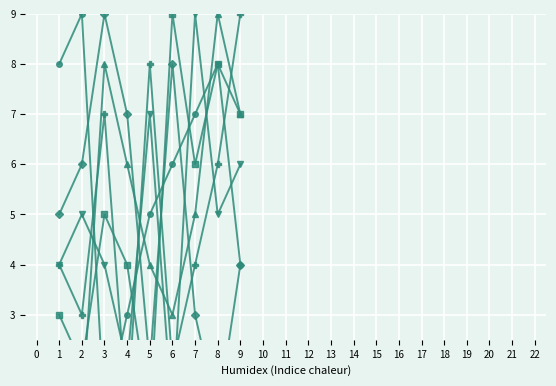

What is the minimum value shown in the chart?

1